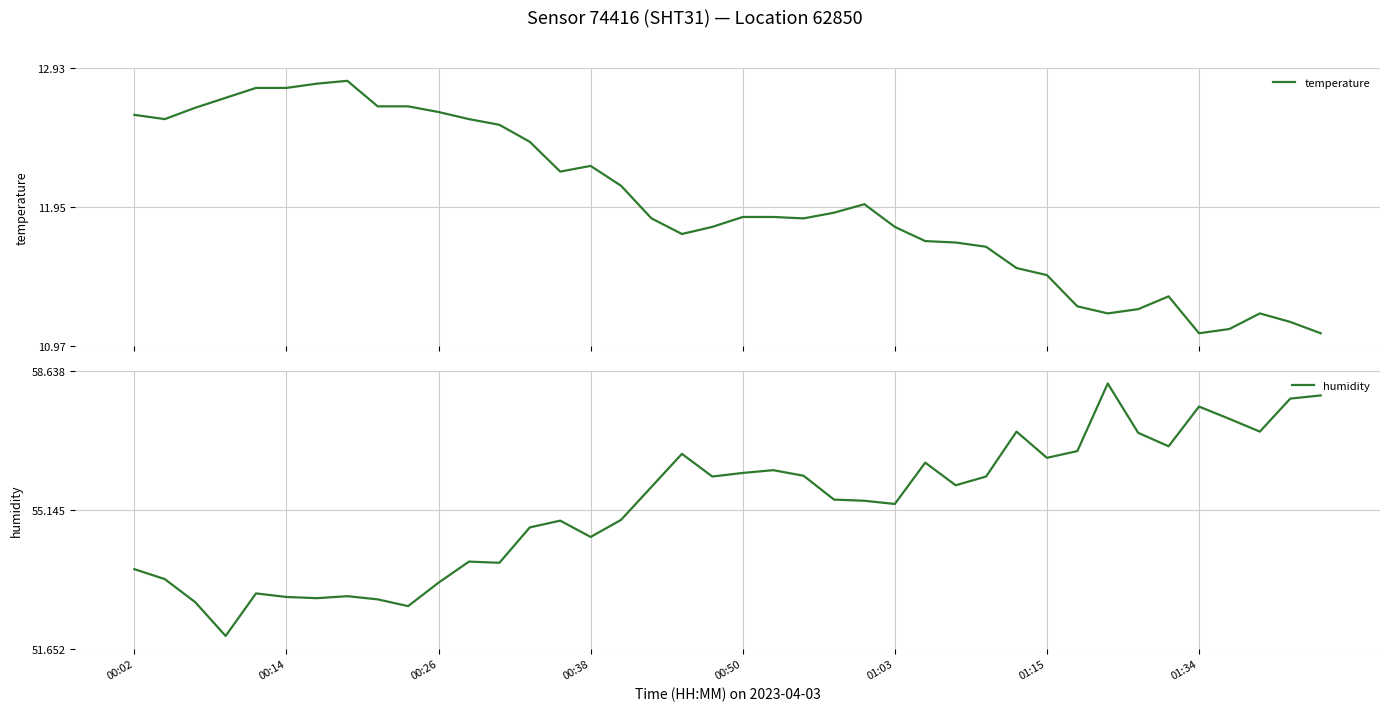

What is the maximum value for humidity?

58.3